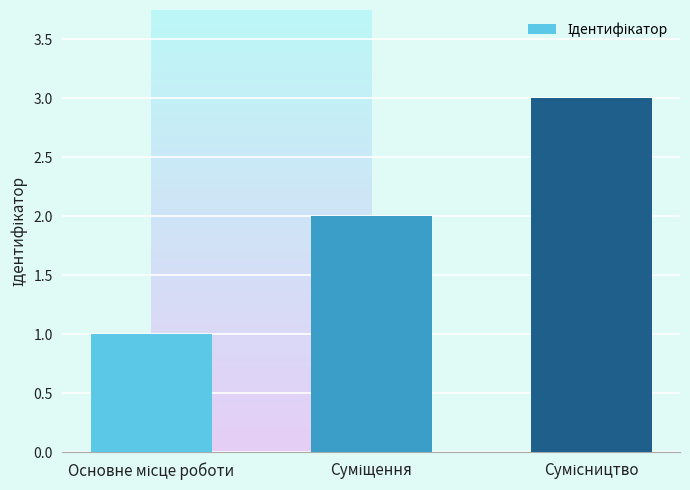

How many series are shown in this chart?

1